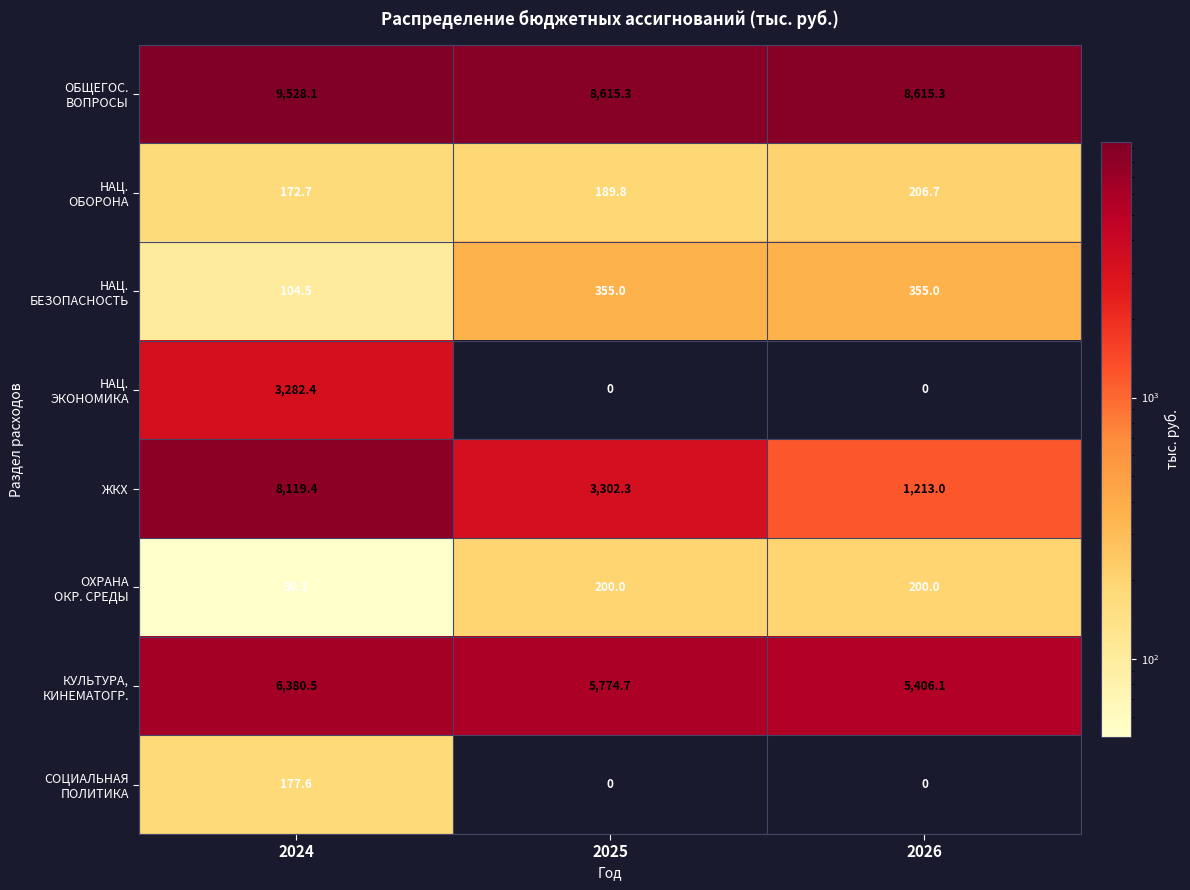

Which label corresponds to the largest value in the chart?

2024